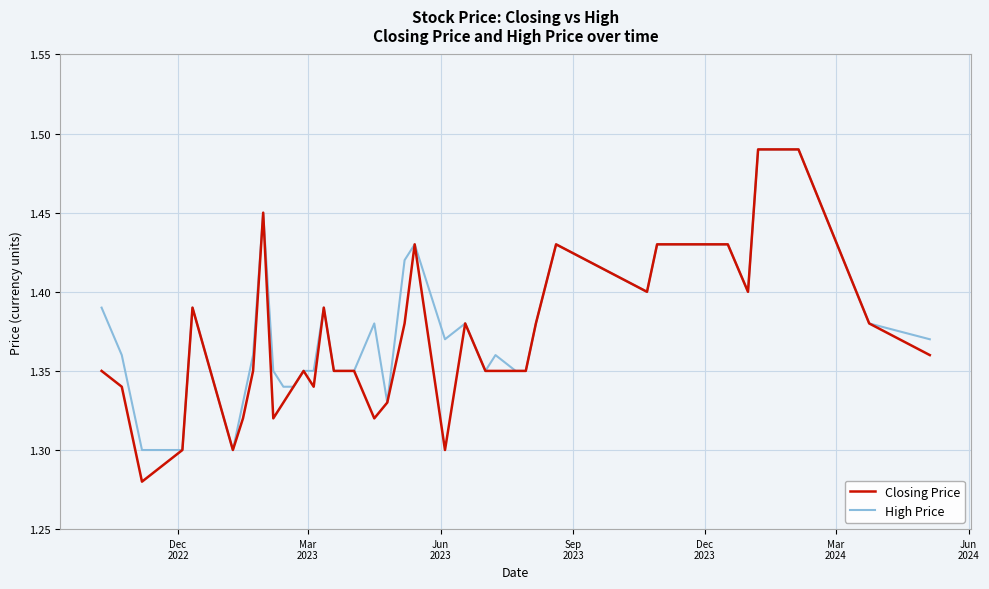

Which series has the largest range (max minus min)?

Closing Price